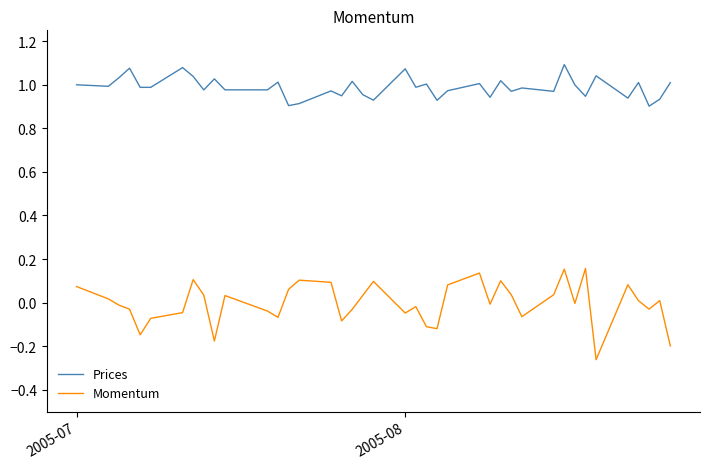

Rank the series by their maximum value, from highest to lowest.

Prices, Momentum